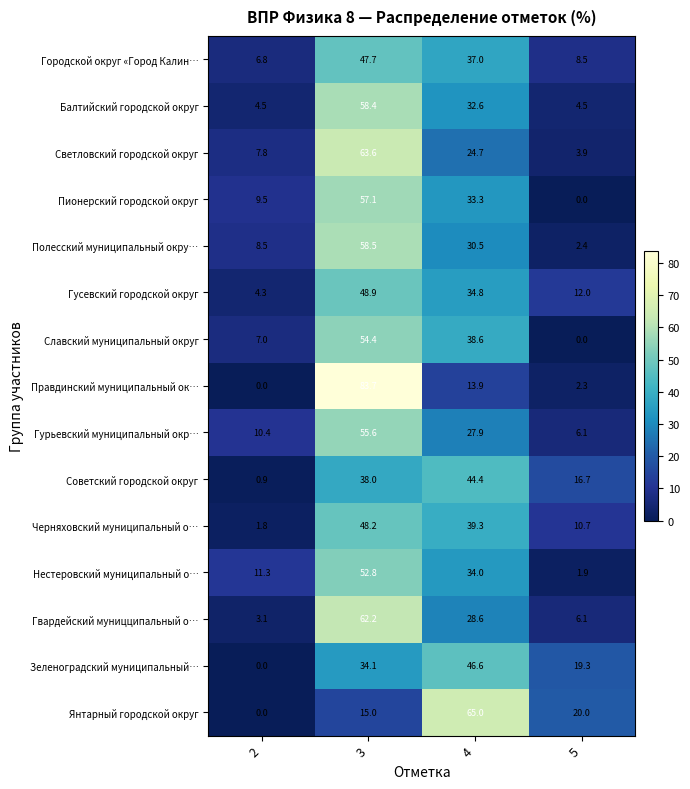

The value of Полесский муниципальный окру… at 3 is 58.5. True or false?

True